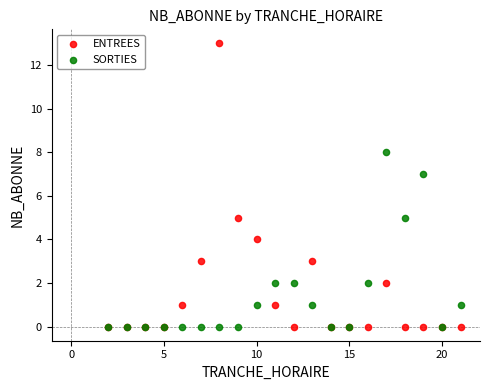

What are all the series names shown in the legend?

ENTREES, SORTIES